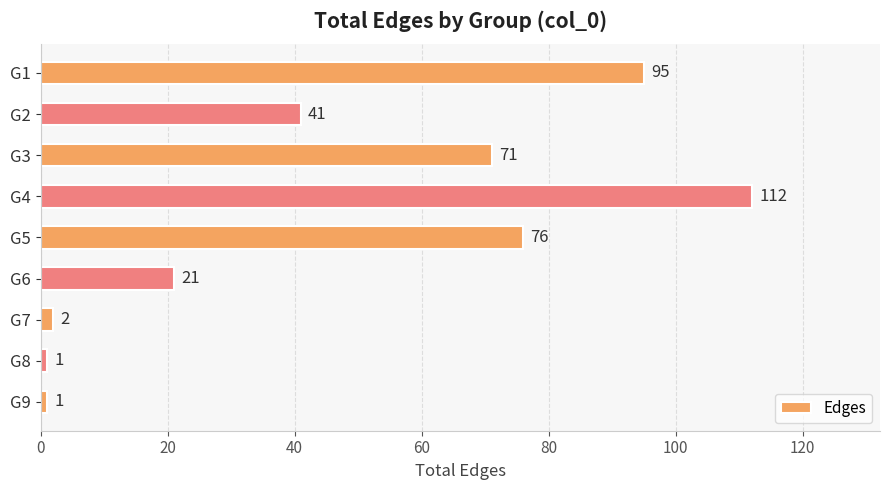

What is the smallest value displayed?

1